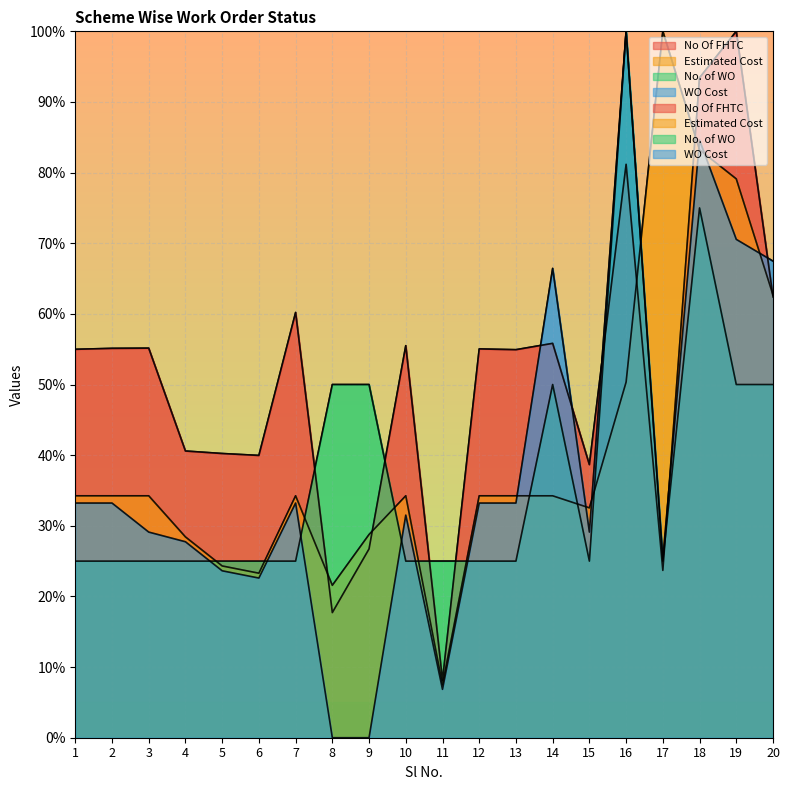

Reading left to right, list all the values displayed in this chart.

No Of FHTC: 1=55.0	2=55.1	3=55.1	4=40.6	5=40.2	6=40.0	7=60.2	8=17.7	9=26.7	10=55.5	11=8.1	12=55.0	13=54.9	14=55.8	15=38.7	16=81.2	17=23.7	18=93.4	19=100.0	20=62.4
Estimated Cost: 1=34.2	2=34.2	3=34.2	4=28.4	5=24.3	6=23.3	7=34.2	8=21.6	9=28.8	10=34.2	11=7.5	12=34.2	13=34.2	14=34.2	15=32.5	16=50.3	17=100.0	18=83.2	19=79.1	20=62.7
No. of WO: 1=25.0	2=25.0	3=25.0	4=25.0	5=25.0	6=25.0	7=25.0	8=50.0	9=50.0	10=25.0	11=25.0	12=25.0	13=25.0	14=50.0	15=25.0	16=100.0	17=25.0	18=75.0	19=50.0	20=50.0
WO Cost: 1=33.2	2=33.2	3=29.1	4=27.7	5=23.6	6=22.6	7=33.2	8=0.0	9=0.0	10=31.5	11=6.8	12=33.2	13=33.2	14=66.4	15=29.1	16=100.0	17=25.3	18=84.6	19=70.5	20=67.5